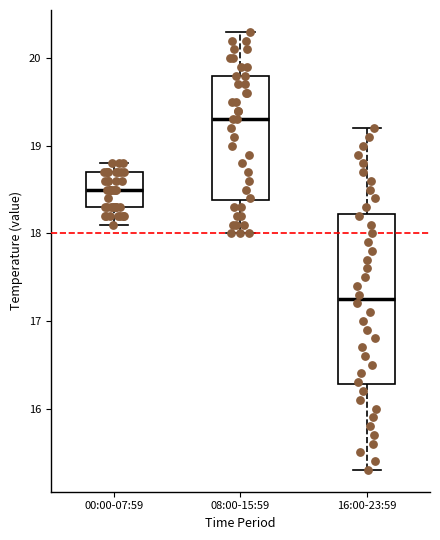

Which box has the lowest median line?

16:00-23:59